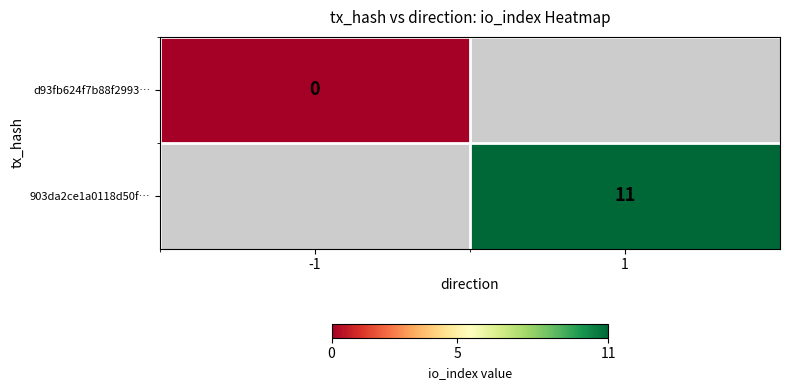

The value of 903da2ce1a0118d50f… at 1 is 11. True or false?

True